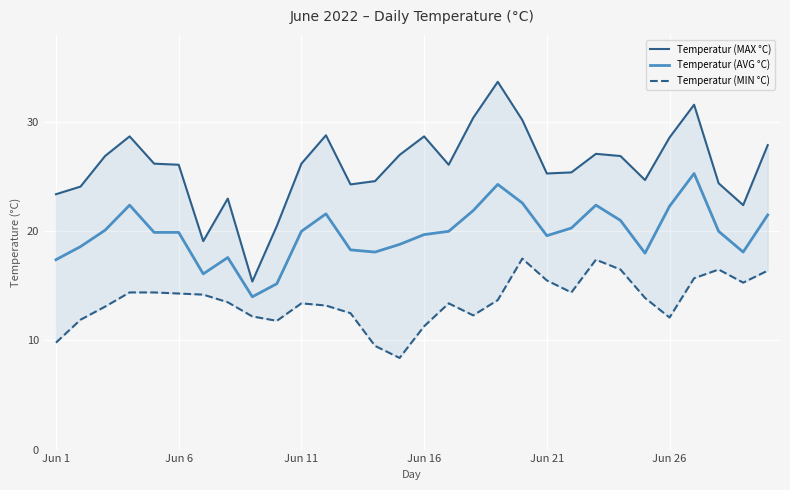

What is the minimum value for Temperatur (AVG °C)?

14.0